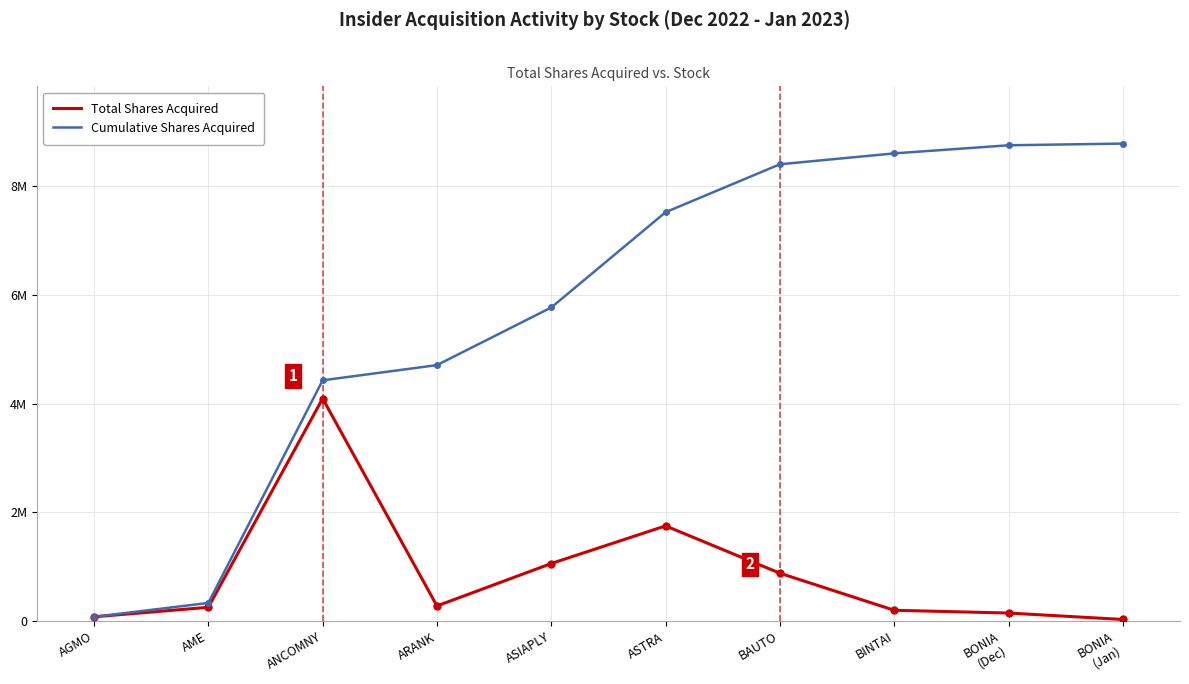

List the series in order of their peak value, highest first.

Cumulative Shares Acquired, Total Shares Acquired